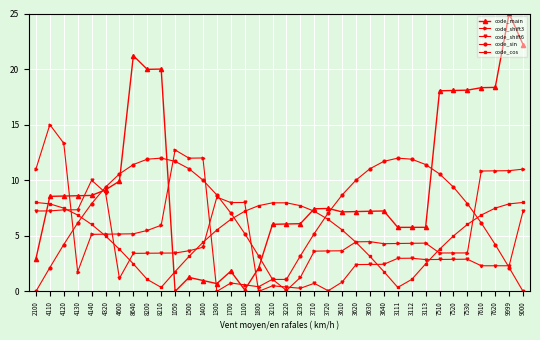

Rank the series by their maximum value, from lowest to highest.

code_cos, code_shift6, code_sin, code_shift3, code_main